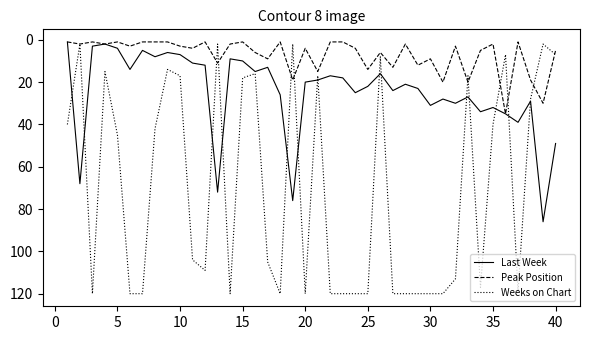

Which series has the largest total across all categories?

Weeks on Chart